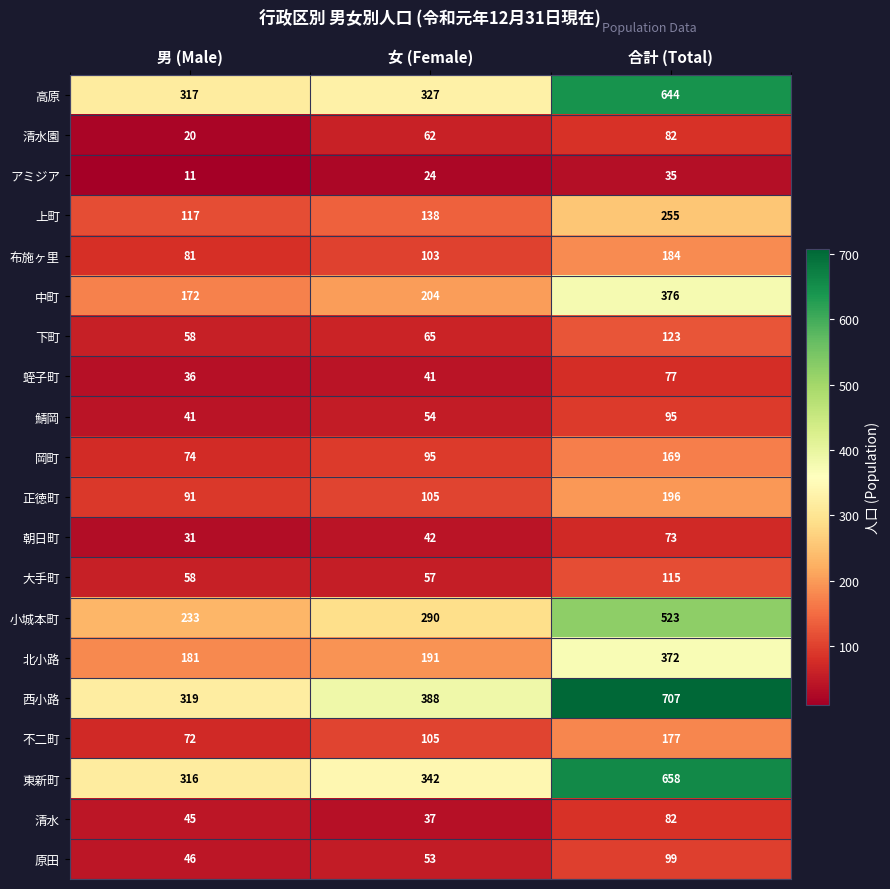

At which category is the sum across all series the highest?

合計 (Total)